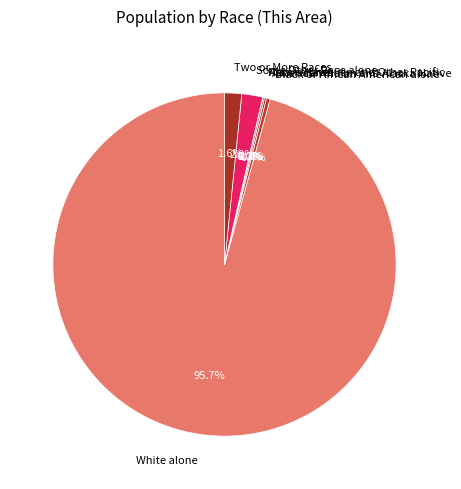

The Native Hawaiian and Other Pacific slice represents 1% of the pie. True or false?

False